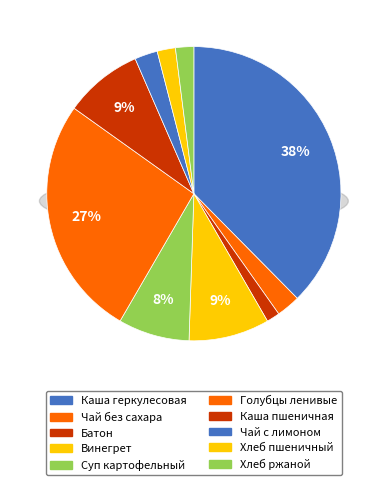

Rank the categories by value from highest to lowest.

Каша геркулесовая молочная, Голубцы ленивые с соусом, Винегрет овощной, Каша пшеничная рассыпчатая, Суп картофельный с горохом, Чай без сахара, Чай с лимоном, Хлеб пшеничный, Хлеб ржаной, Батон